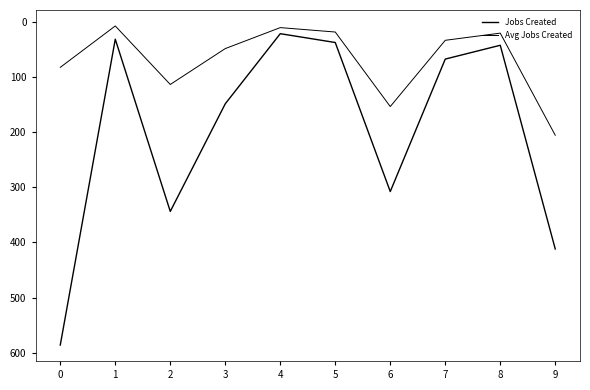

Does the chart have visible grid lines?

No